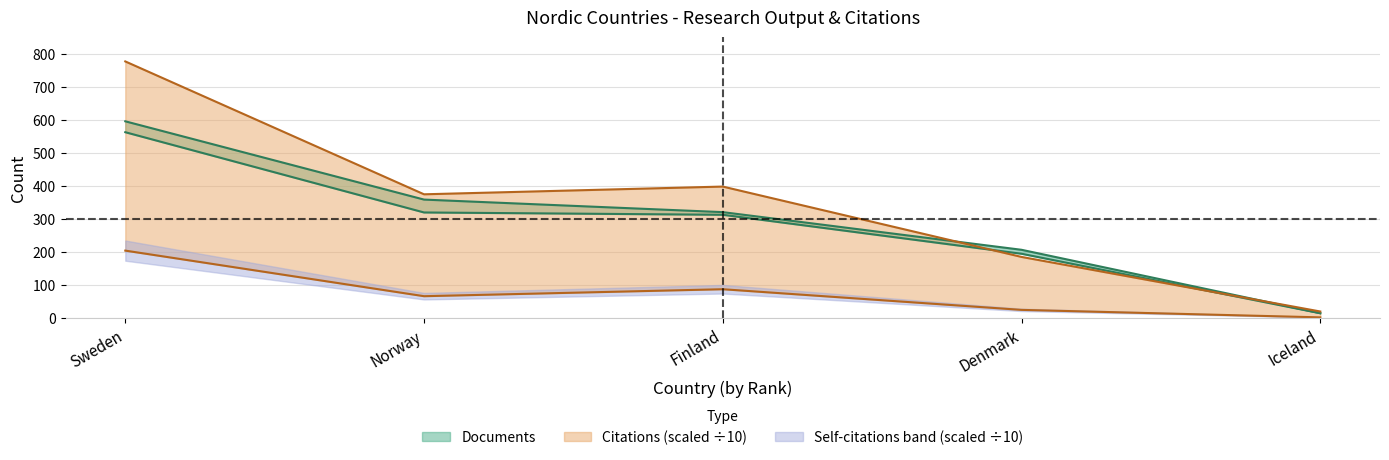

The Citable documents series shows 319.0 at Norway. True or false?

True